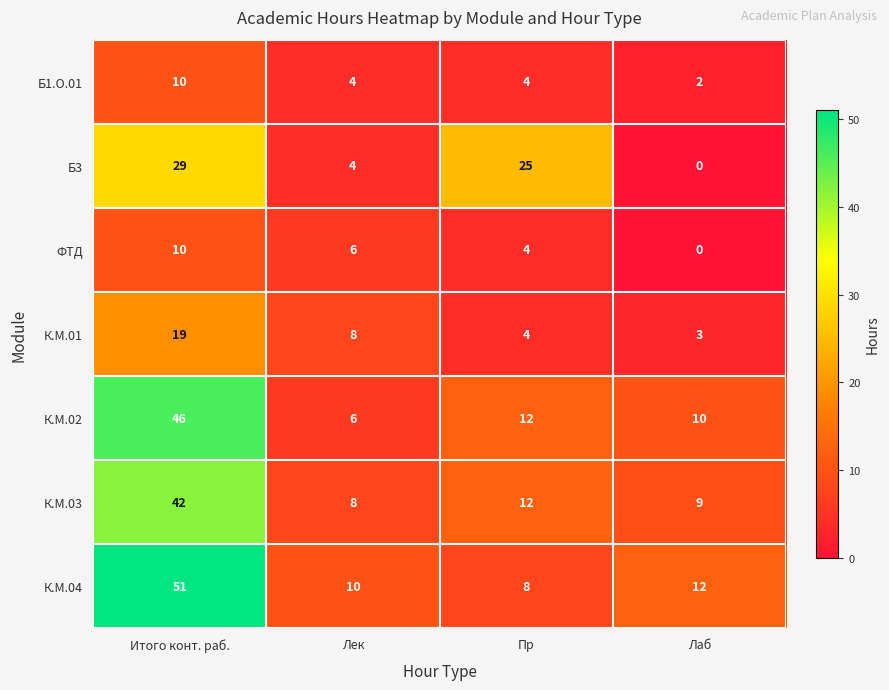

Which series changed the most between Пр and Лаб?

Б3